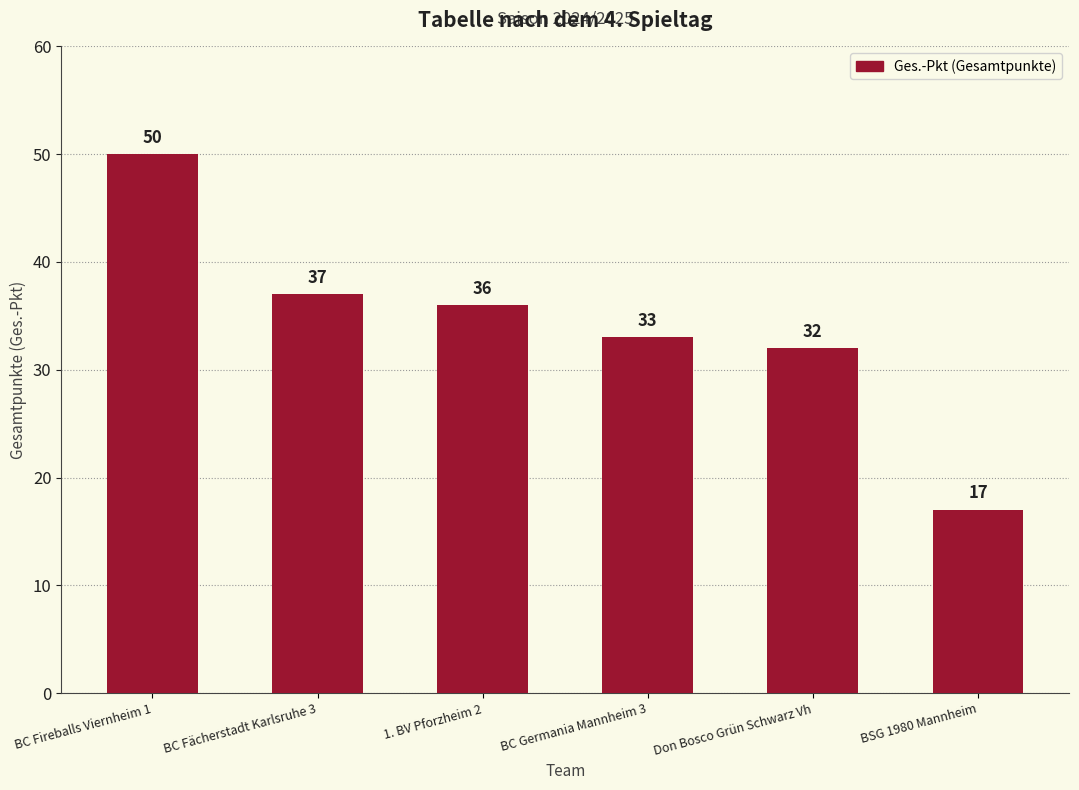

Reading right to left, transcribe all the data shown in this chart.

17	32	33	36	37	50